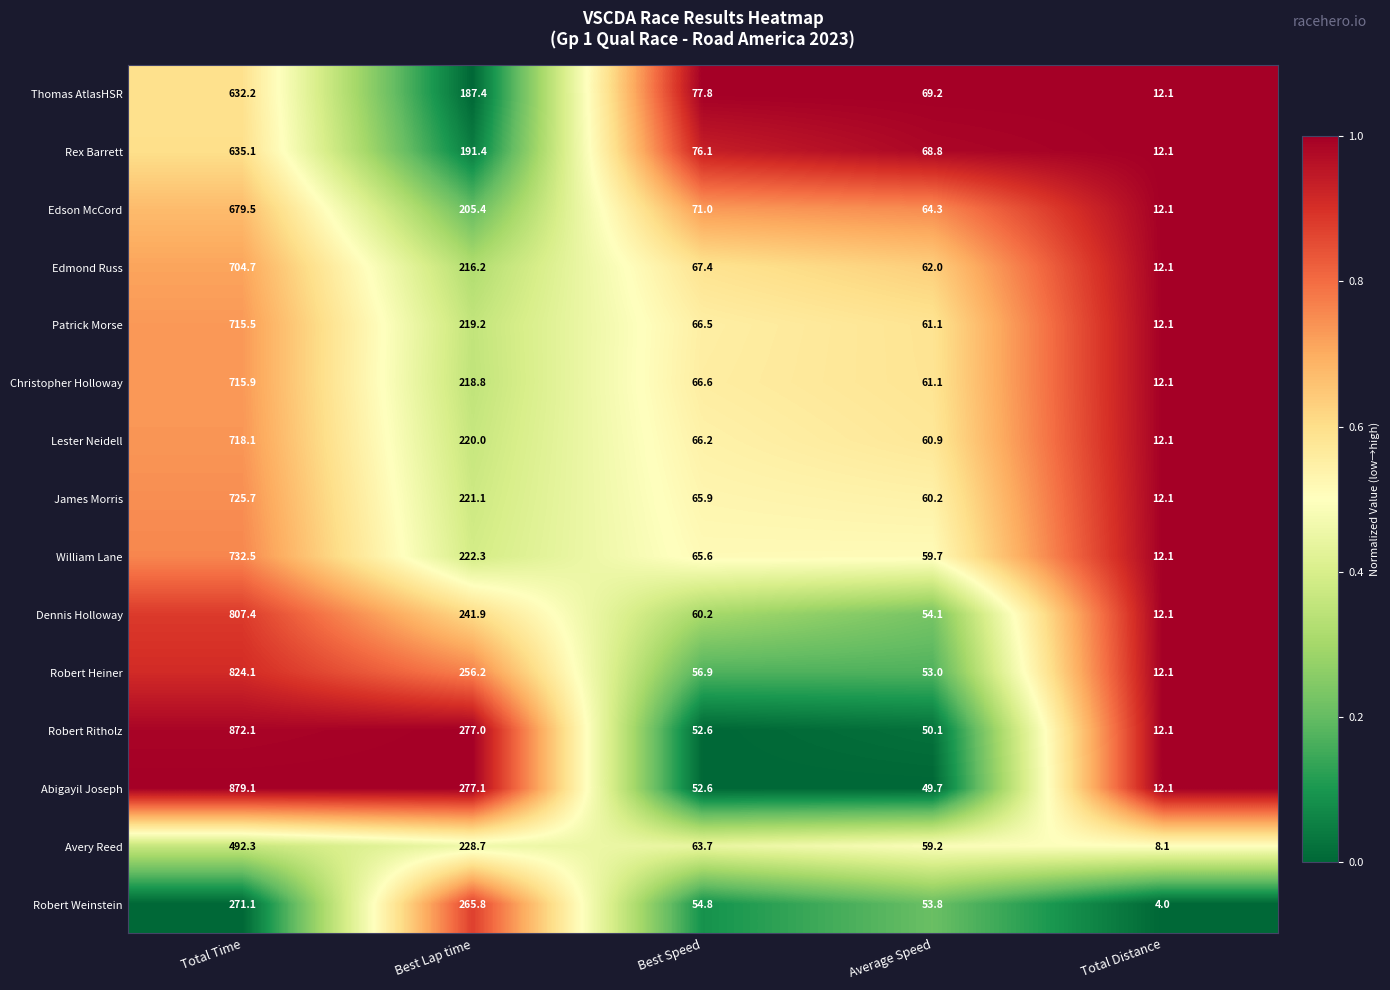

At which label is William Lane closest to 372?

Best Lap time